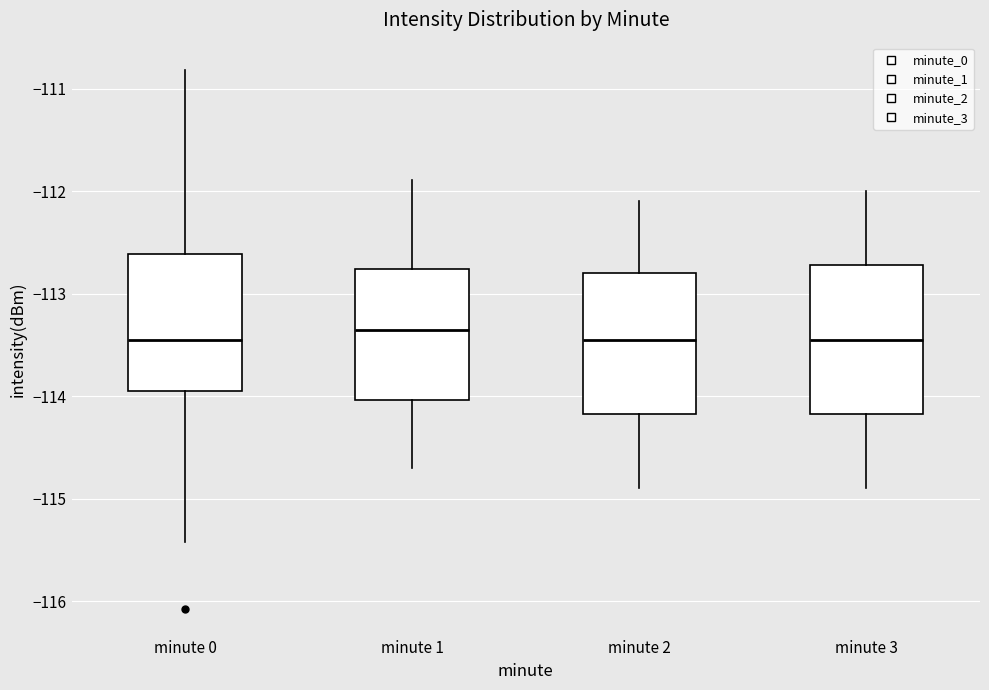

Where is the lower edge of the box for minute 3 on the y-axis? The values are not printed on the chart, so give them approximately, as read against the axis.

-114.2